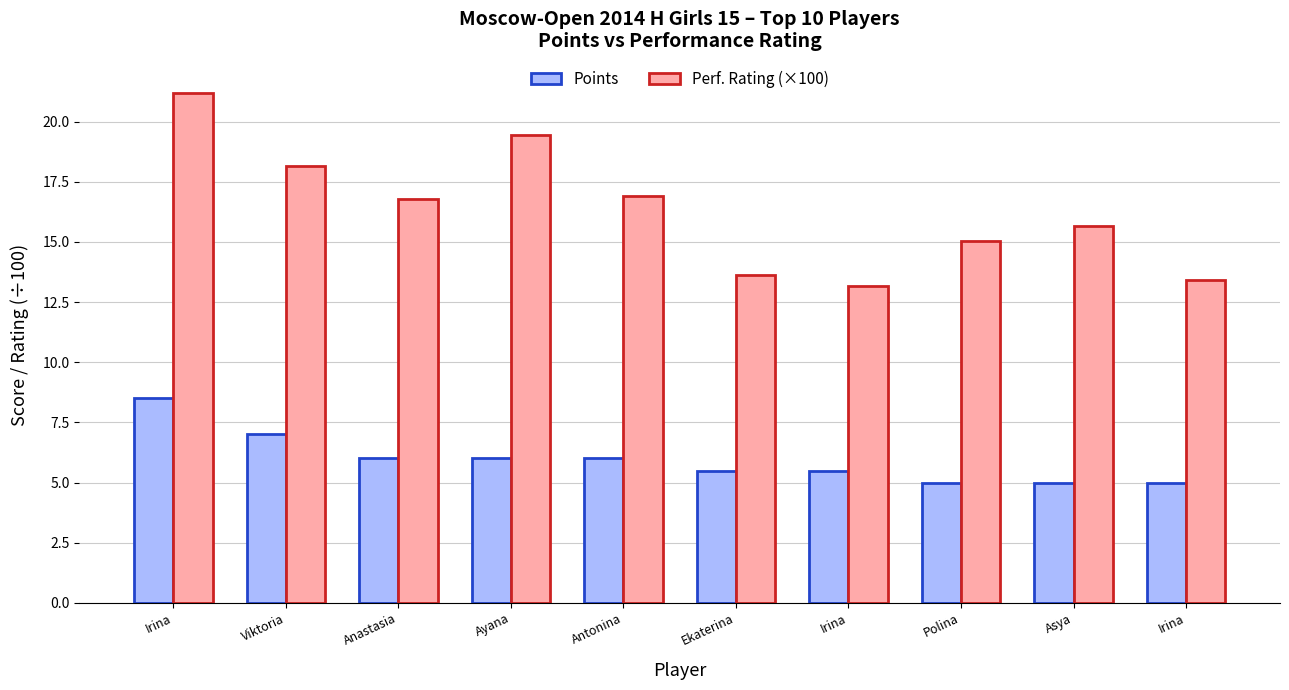

Is the value of Points at Asya greater than the value of Perf. Rating (×100) at Polina?

No